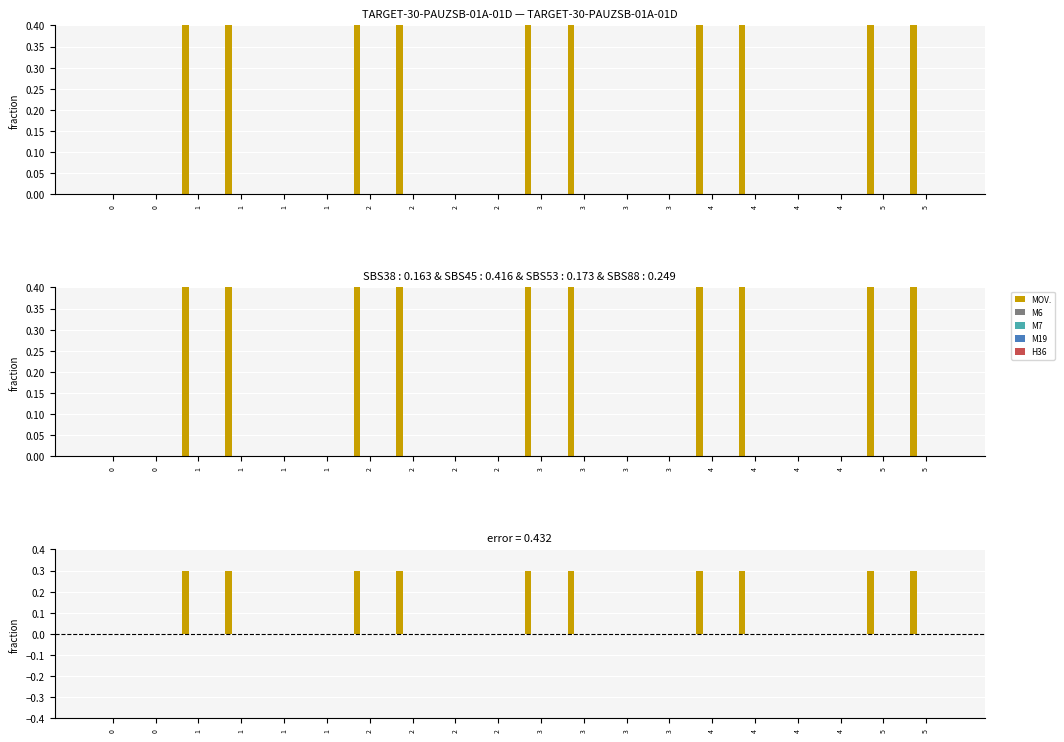

Does the chart contain stacked bars?

No